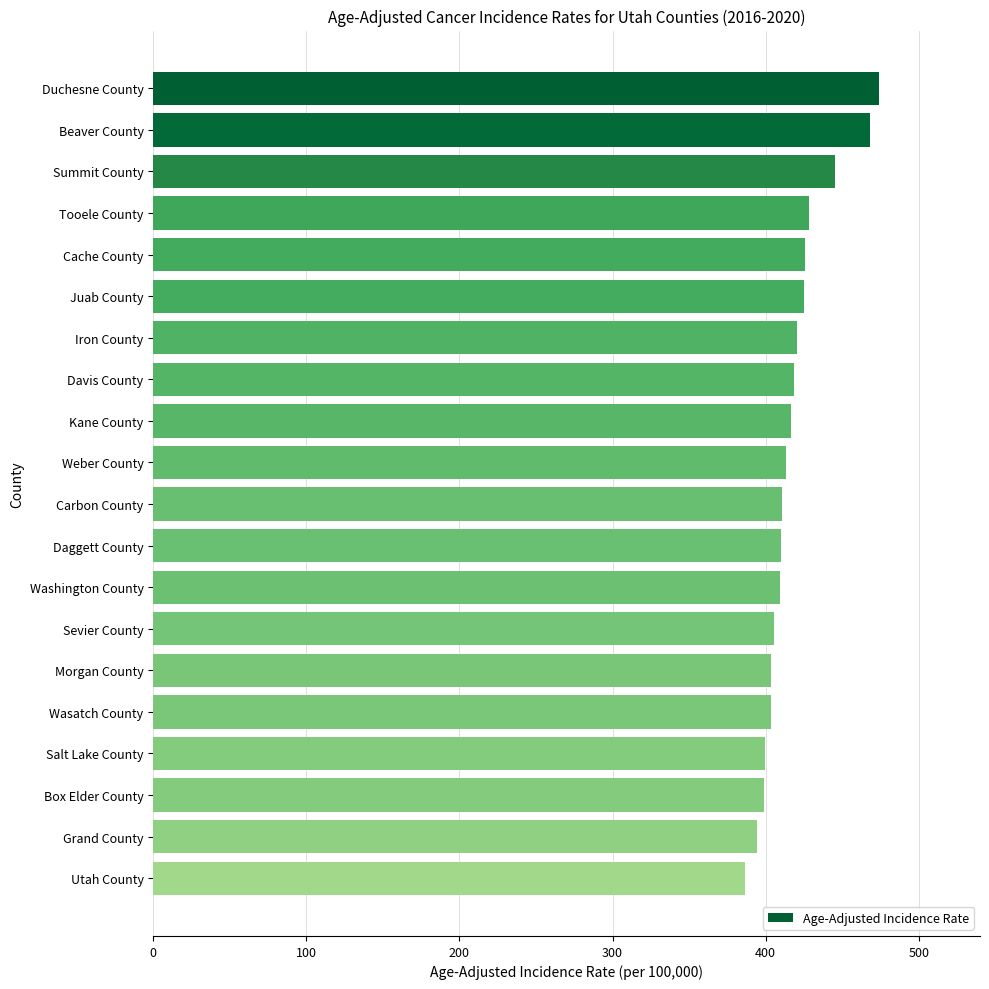

At which category does the chart reach its minimum across all series?

Utah County